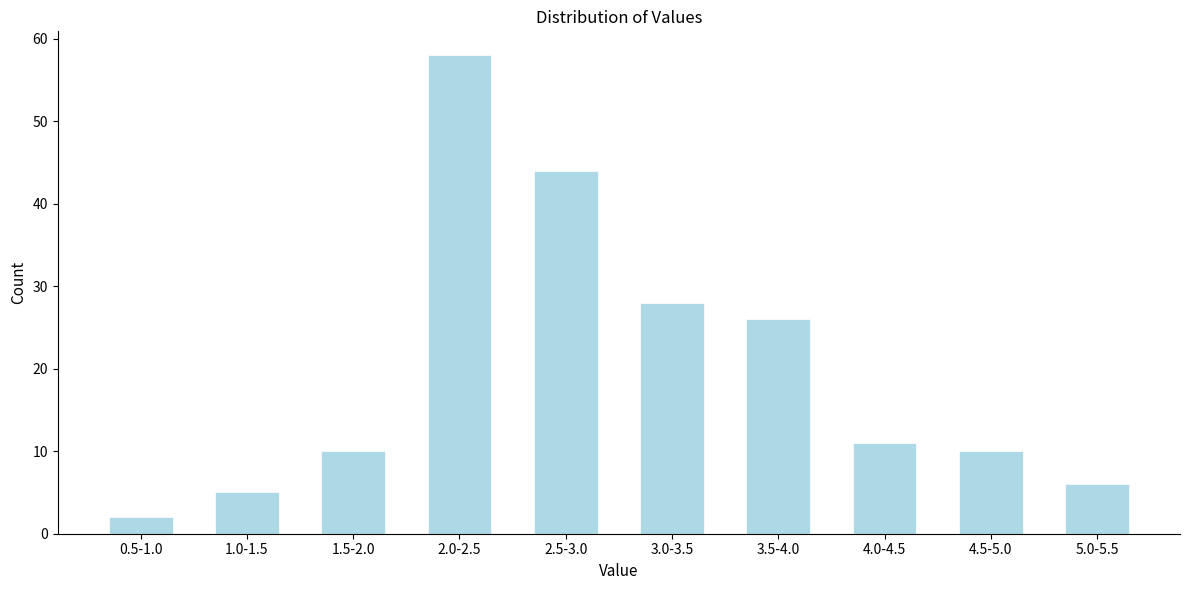

Reading right to left, transcribe all the data shown in this chart.

5.0-5.5=6	4.5-5.0=10	4.0-4.5=11	3.5-4.0=26	3.0-3.5=28	2.5-3.0=44	2.0-2.5=58	1.5-2.0=10	1.0-1.5=5	0.5-1.0=2